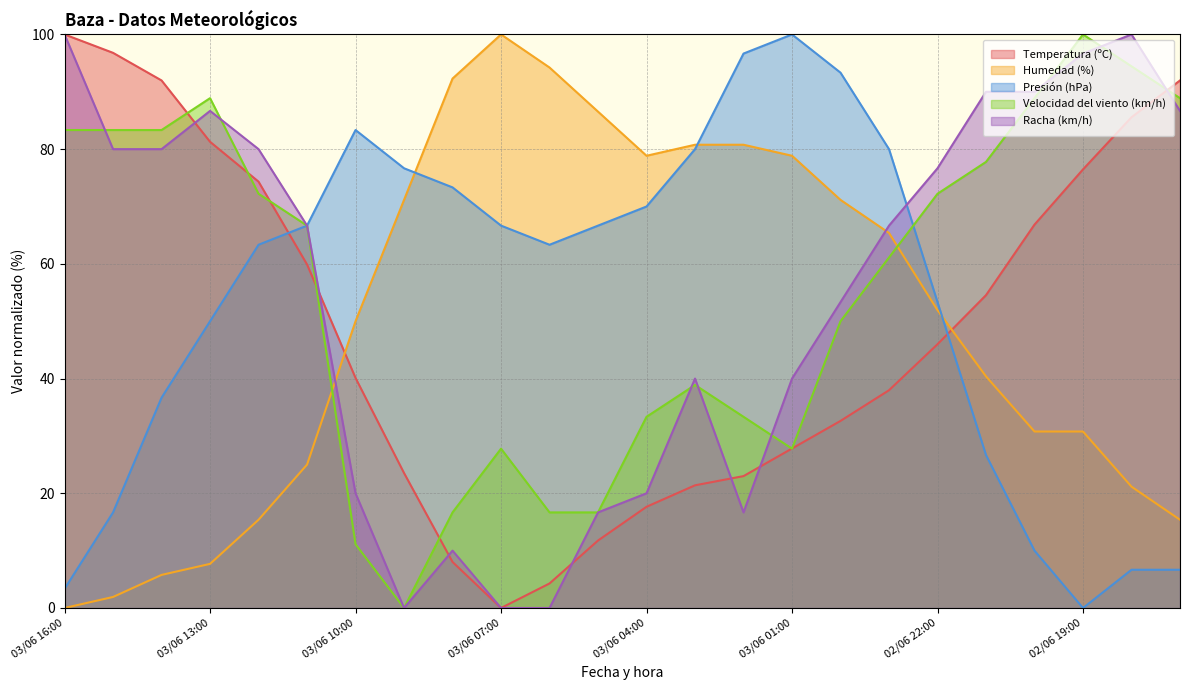

What position from the left is 03/06 11:00?

6